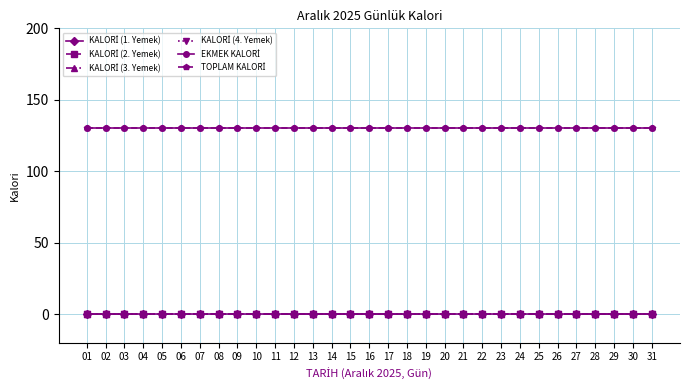

What is the approximate value of TOPLAM KALORİ at 31?

130